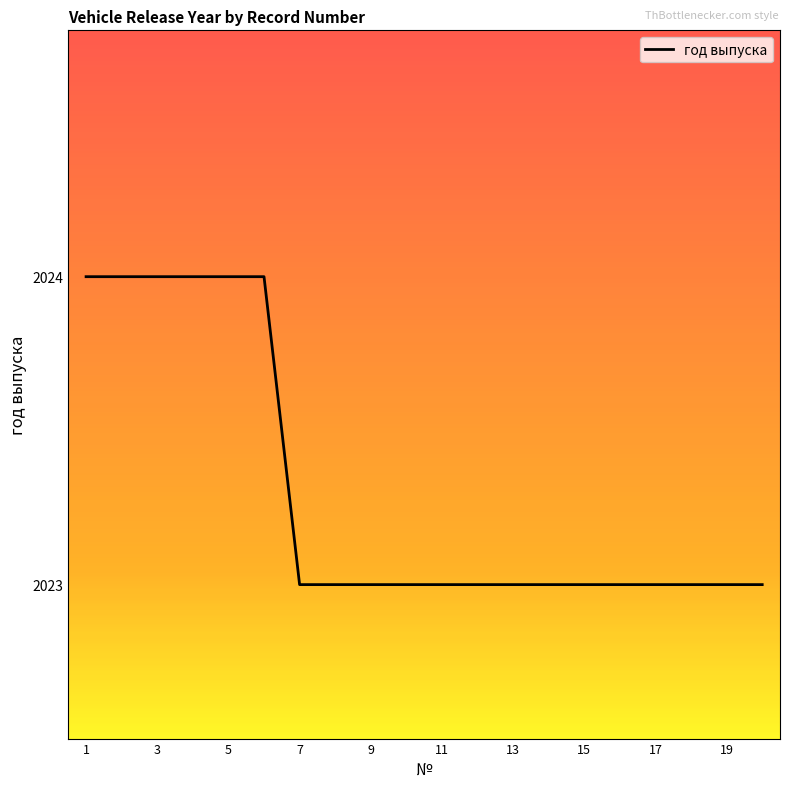

Reading right to left, transcribe all the data shown in this chart.

2023	2023	2023	2023	2023	2023	2023	2023	2023	2023	2023	2023	2023	2023	2024	2024	2024	2024	2024	2024